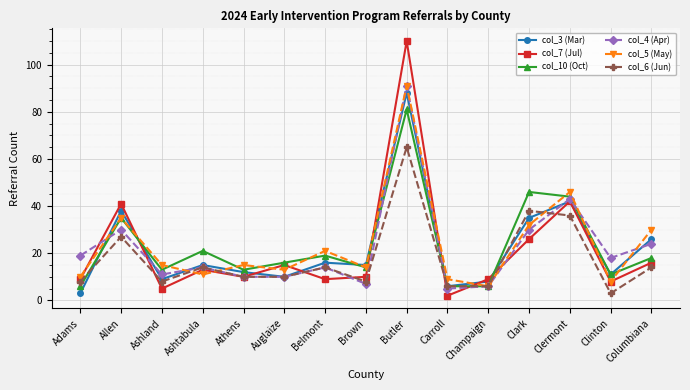

At how many categories does at least one series exceed 32?

4